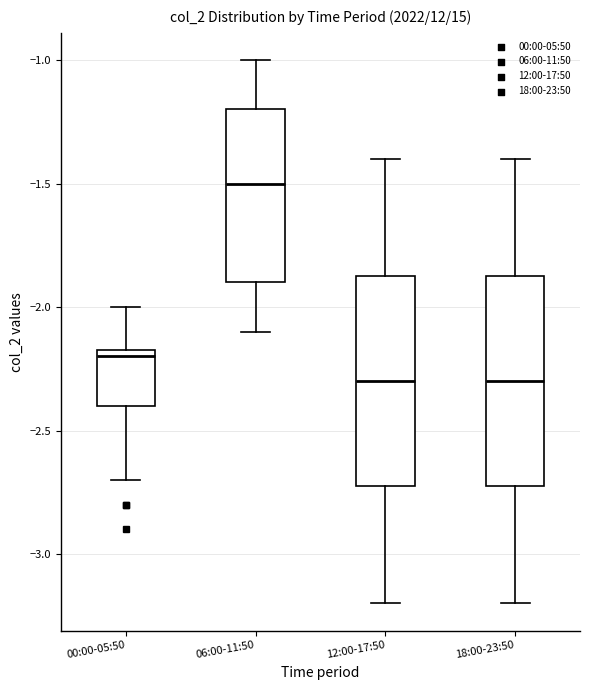

Where does the upper whisker of the box for 00:00-05:50 end on the y-axis? The values are not printed on the chart, so give them approximately, as read against the axis.

-2.00